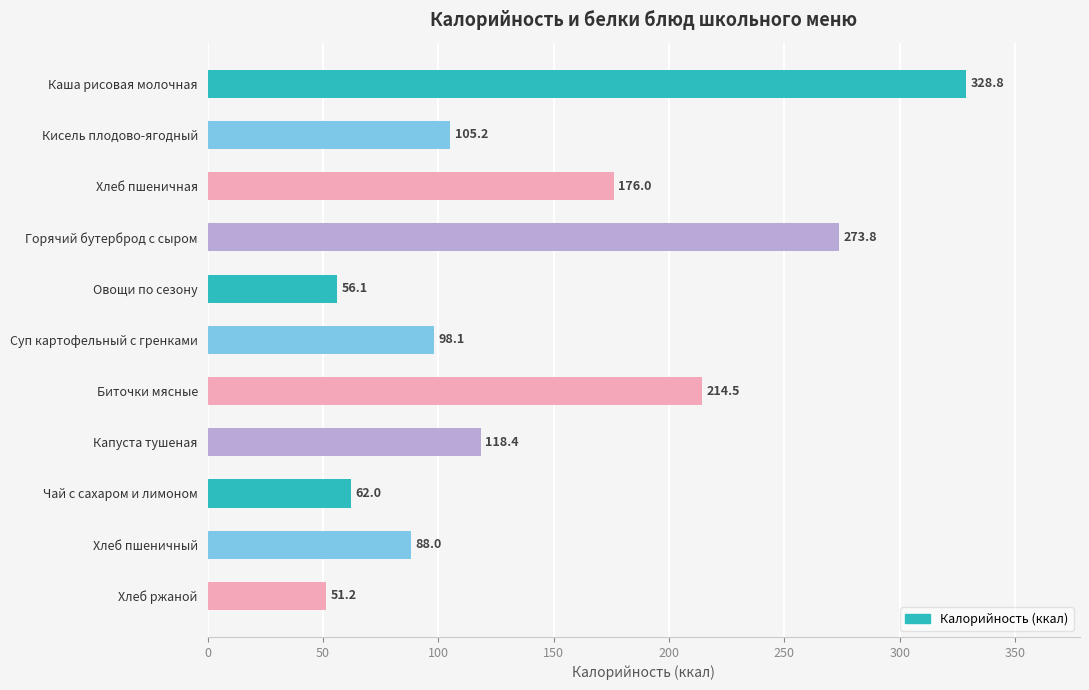

List the labels in order of value, largest first.

Каша рисовая молочная, Горячий бутерброд с сыром, Биточки мясные, Хлеб пшеничная, Капуста тушеная, Кисель плодово-ягодный, Суп картофельный с гренками, Хлеб пшеничный, Чай с сахаром и лимоном, Овощи по сезону, Хлеб ржаной